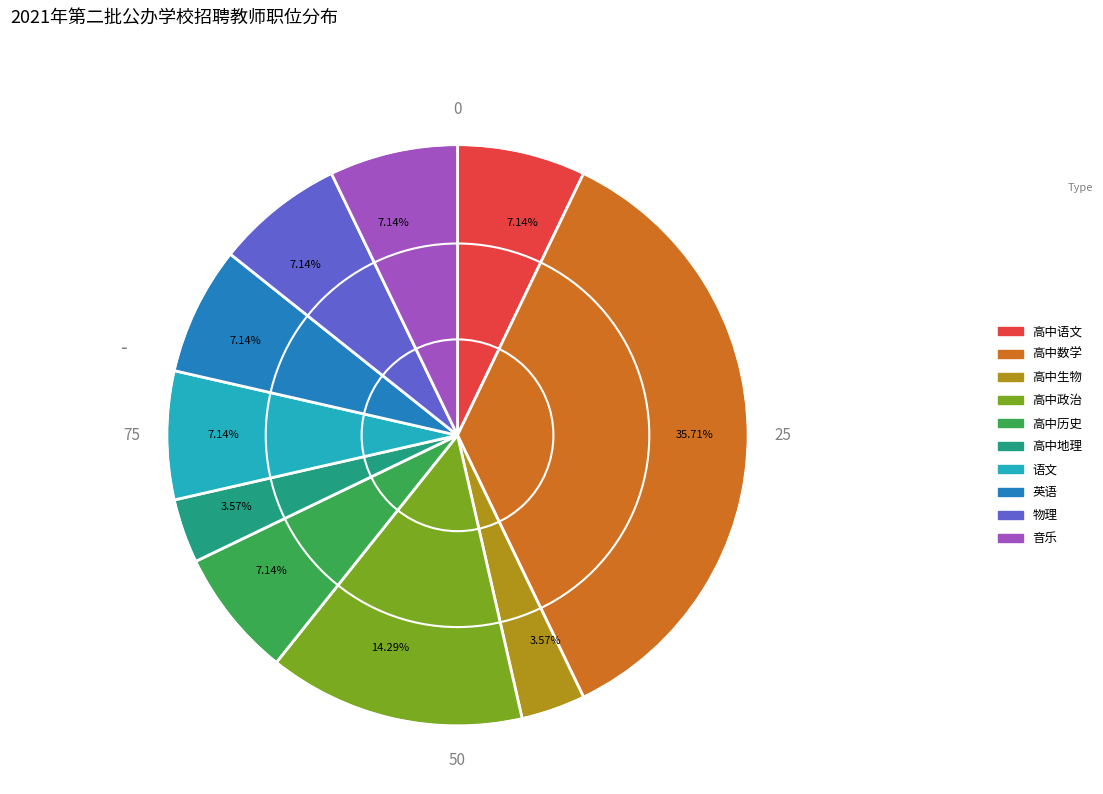

Does any single category account for the majority?

No